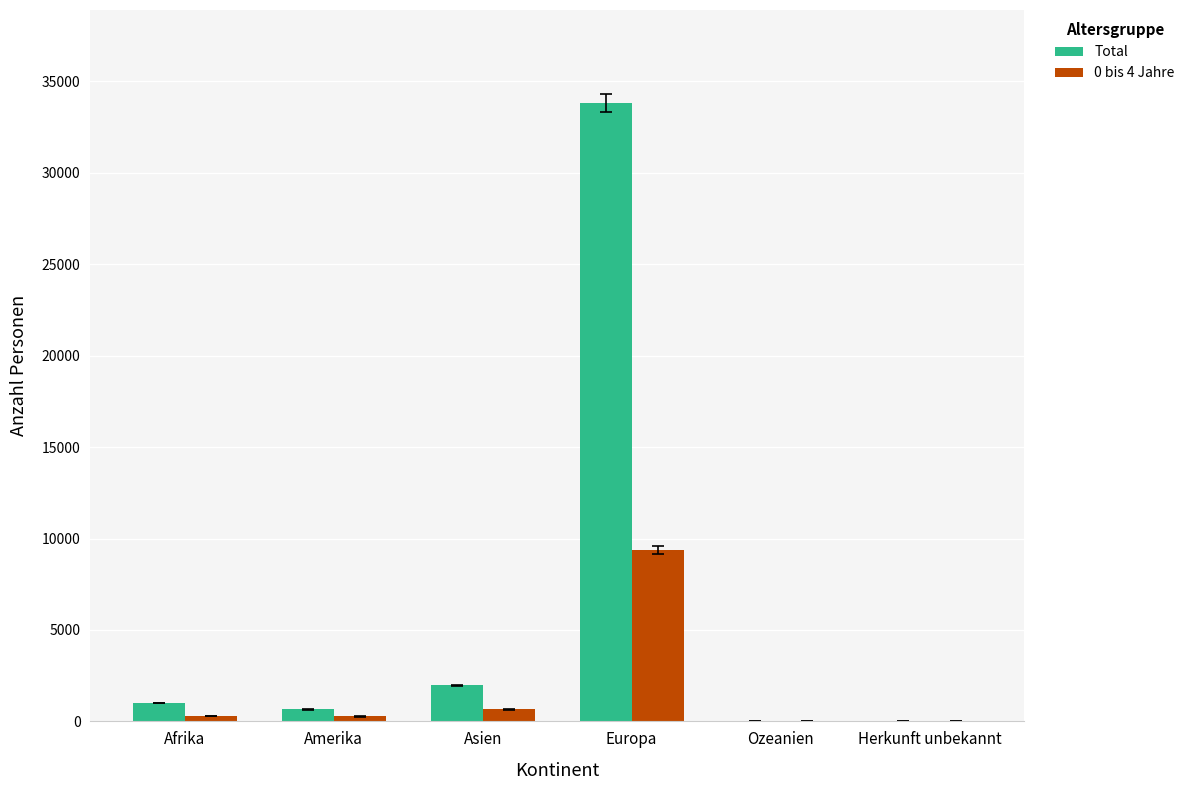

What is the sum of all 0 bis 4 Jahre values?

10617